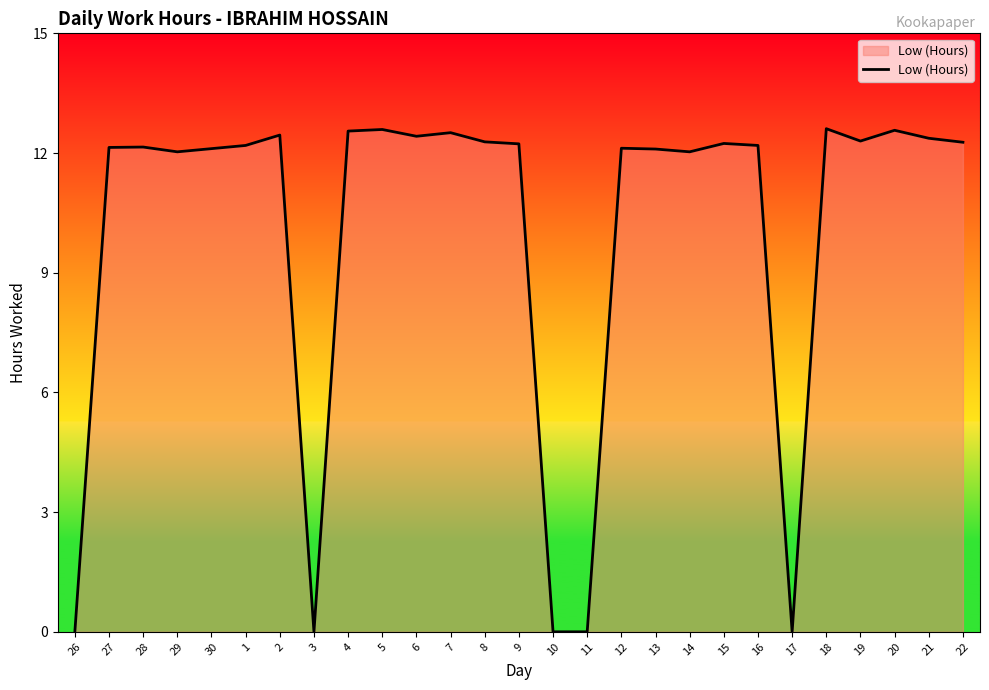

What is the sum of the values at 3 and 14?

12.0